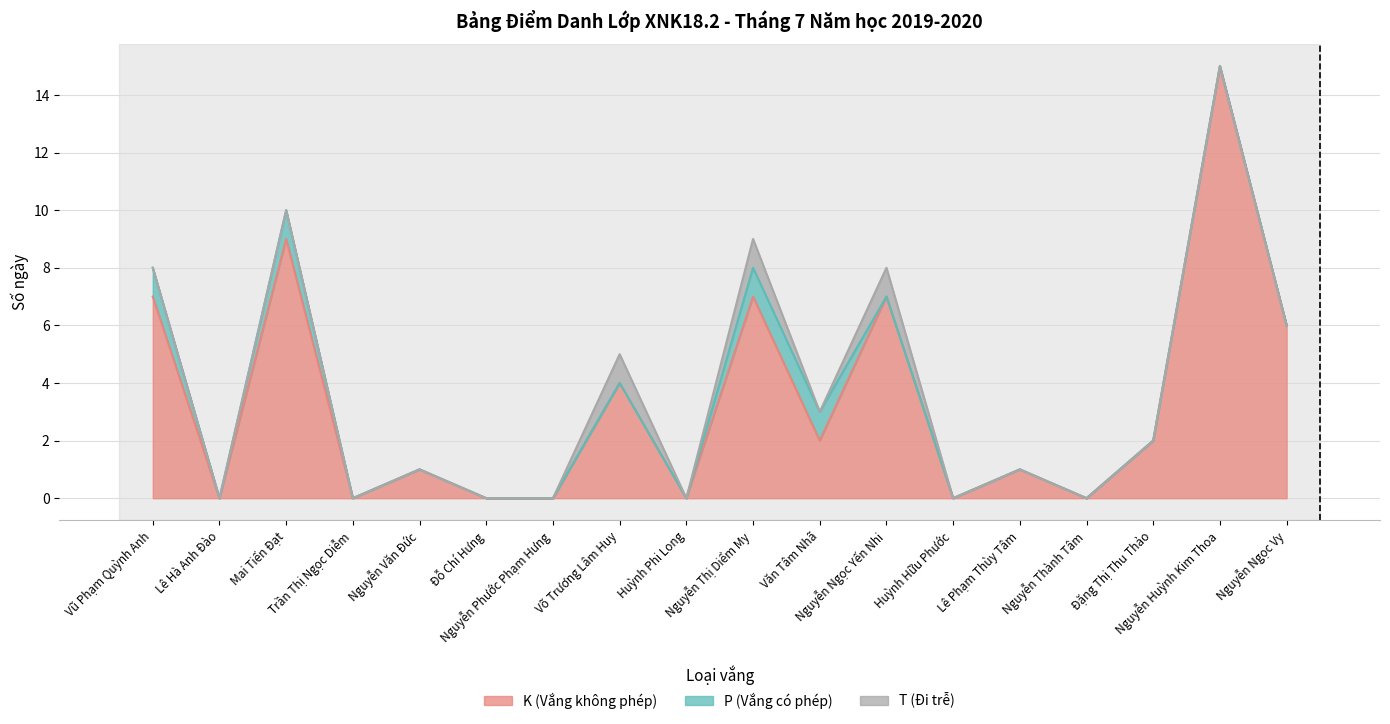

Between Lê Hà Anh Đào and Nguyễn Phước Phạm Hưng, which is larger?

Lê Hà Anh Đào